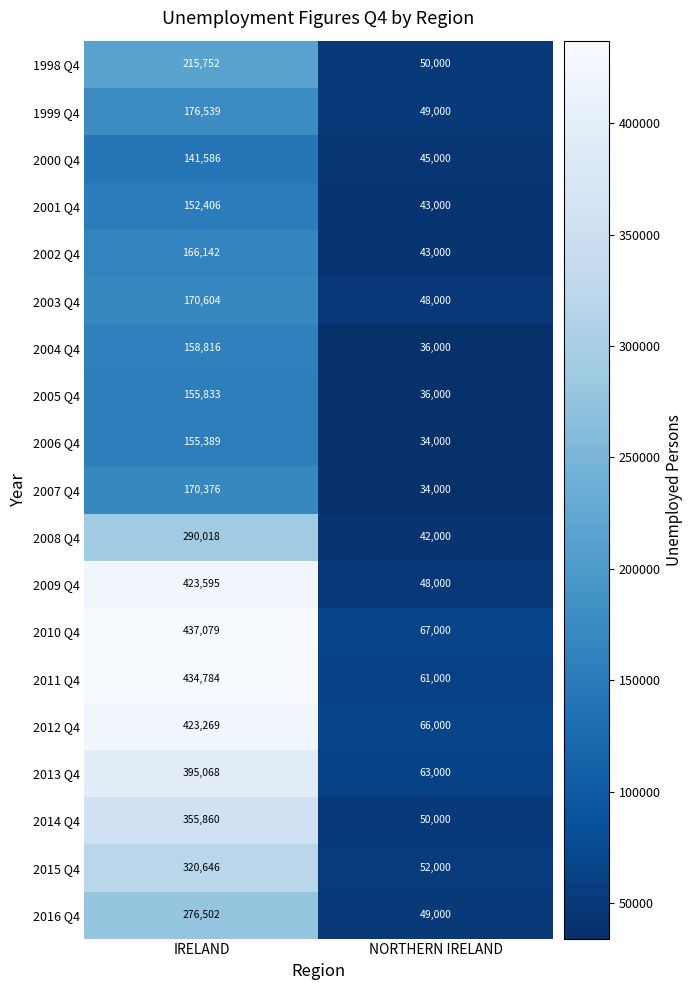

What is the greatest value displayed?

437079